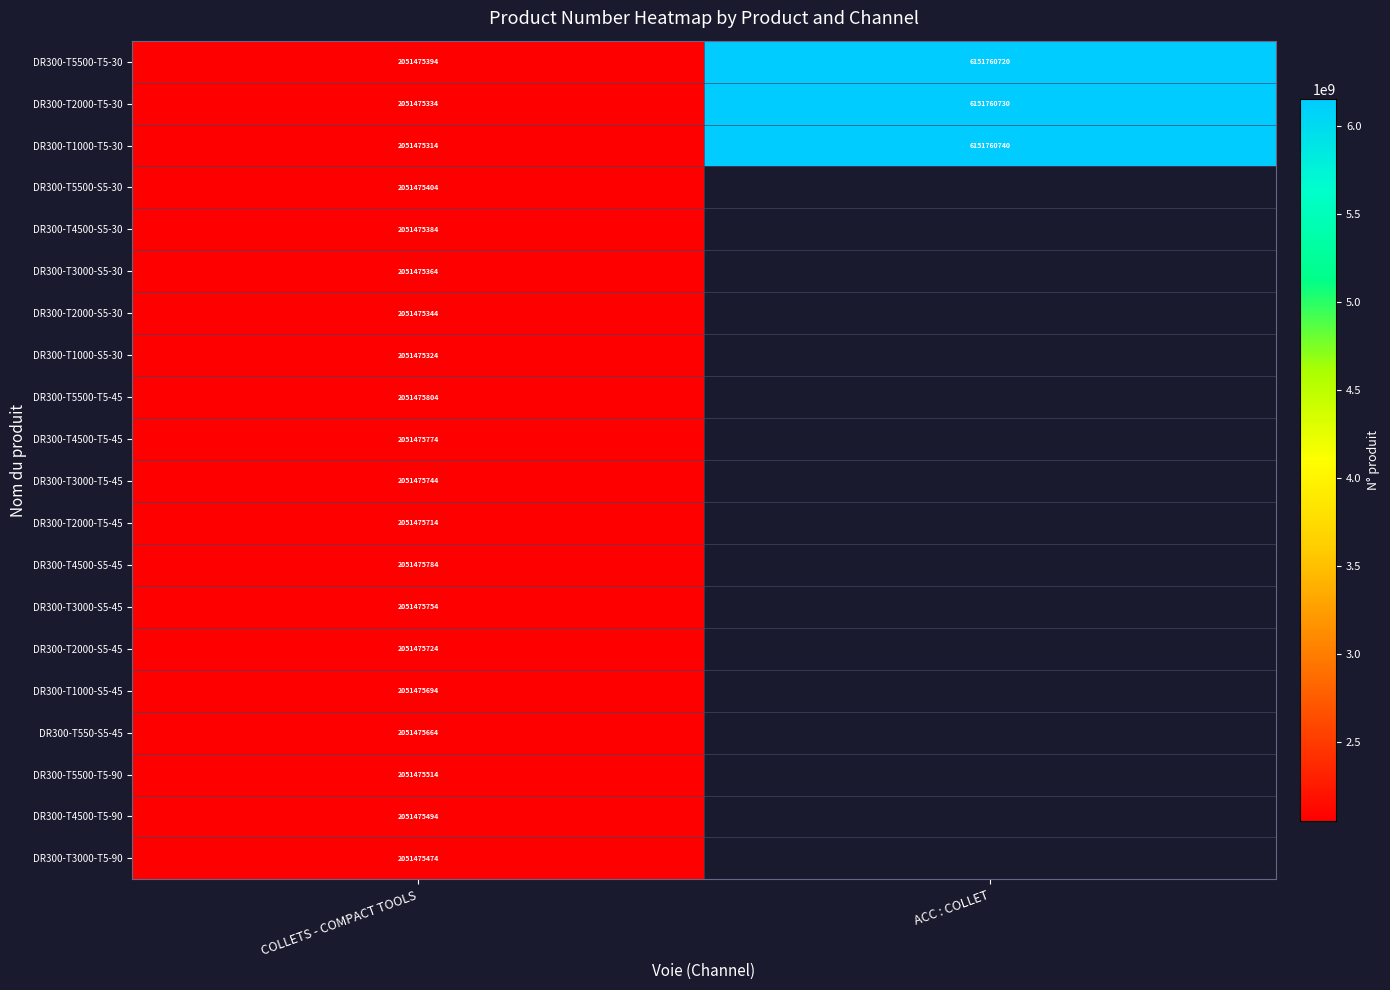

Is it true that DR300-T5500-T5-90 equals 2051475514 at COLLETS - COMPACT TOOLS?

True